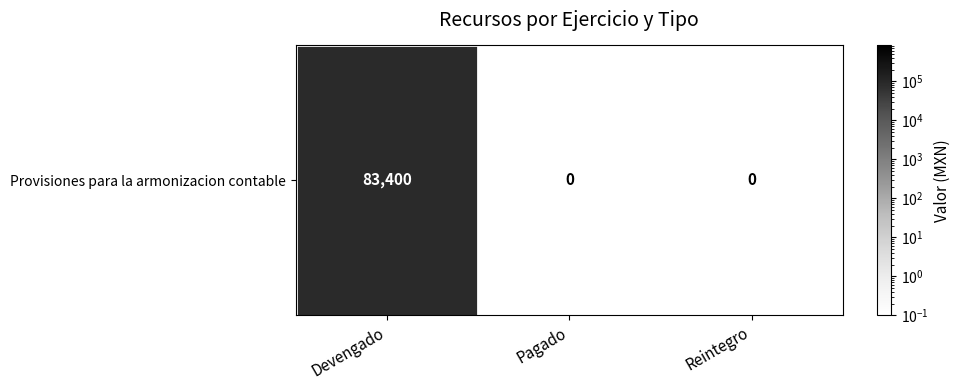

Reading left to right, transcribe all the data shown in this chart.

83400.0	0.1	0.1